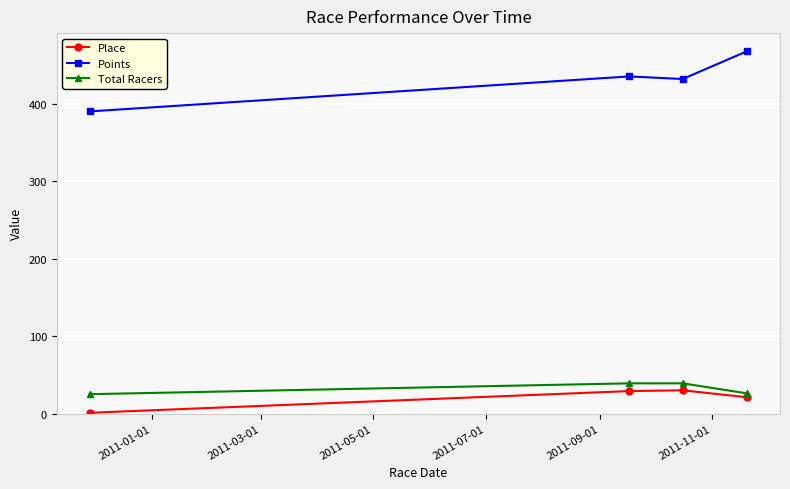

How many lines are shown in the chart?

3